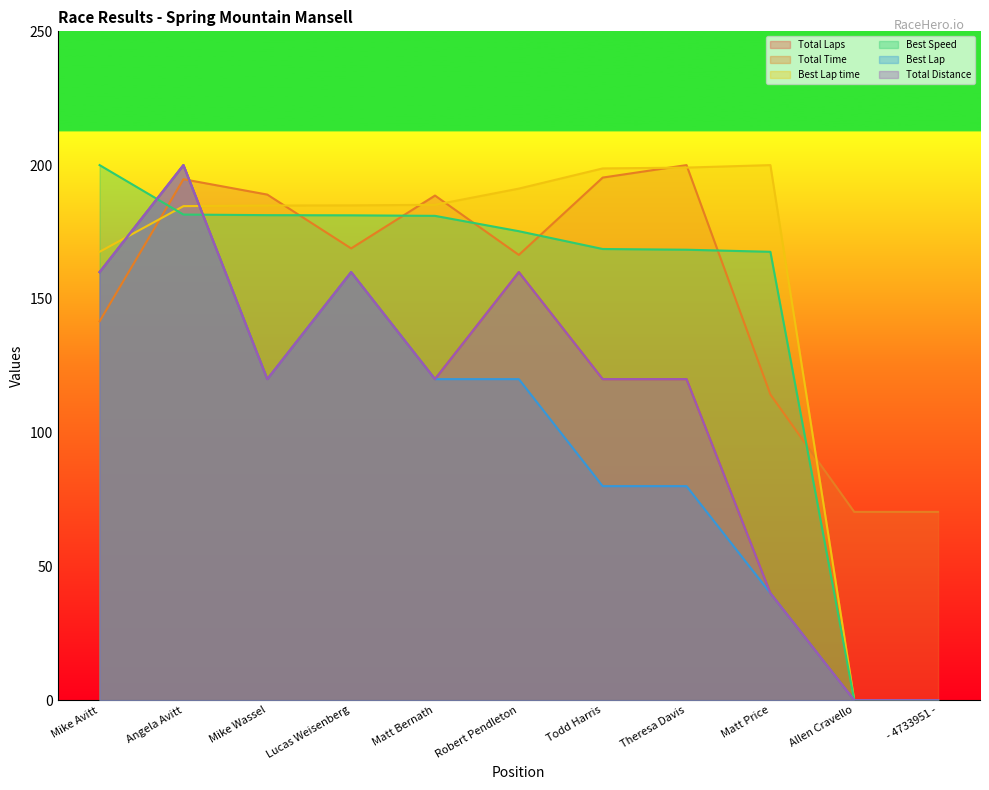

At which label does Total Time reach its minimum?

Allen Cravello